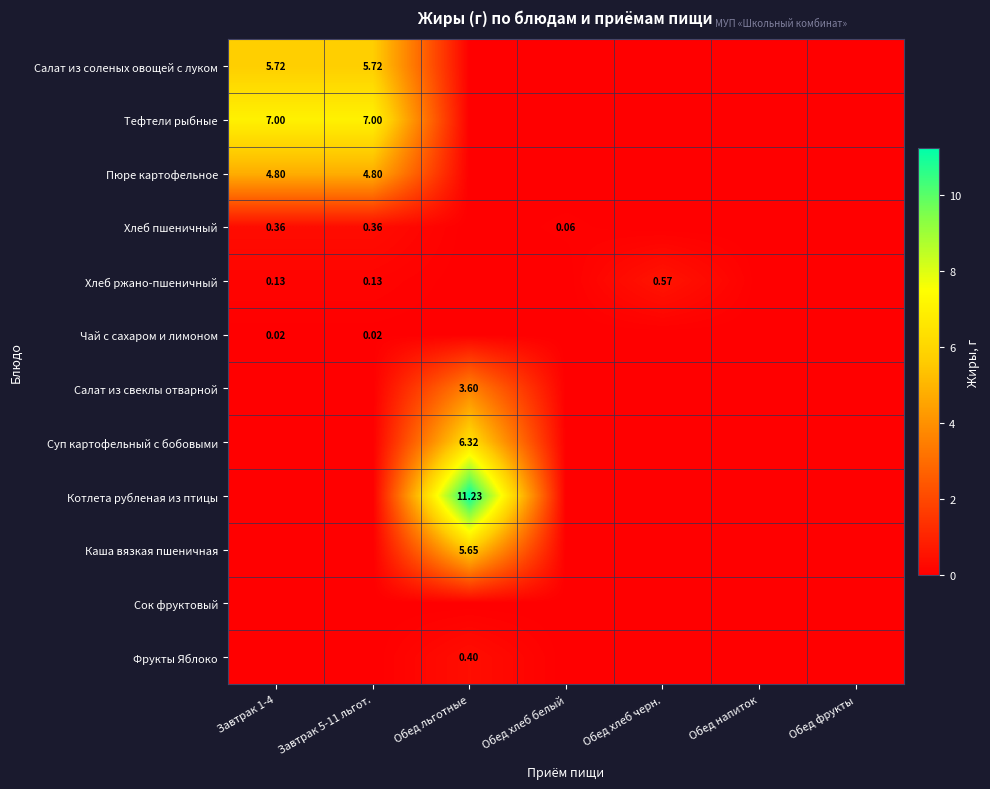

Is the value of Фрукты Яблоко at Обед льготные greater than the value of Пюре картофельное at Завтрак 1-4?

No